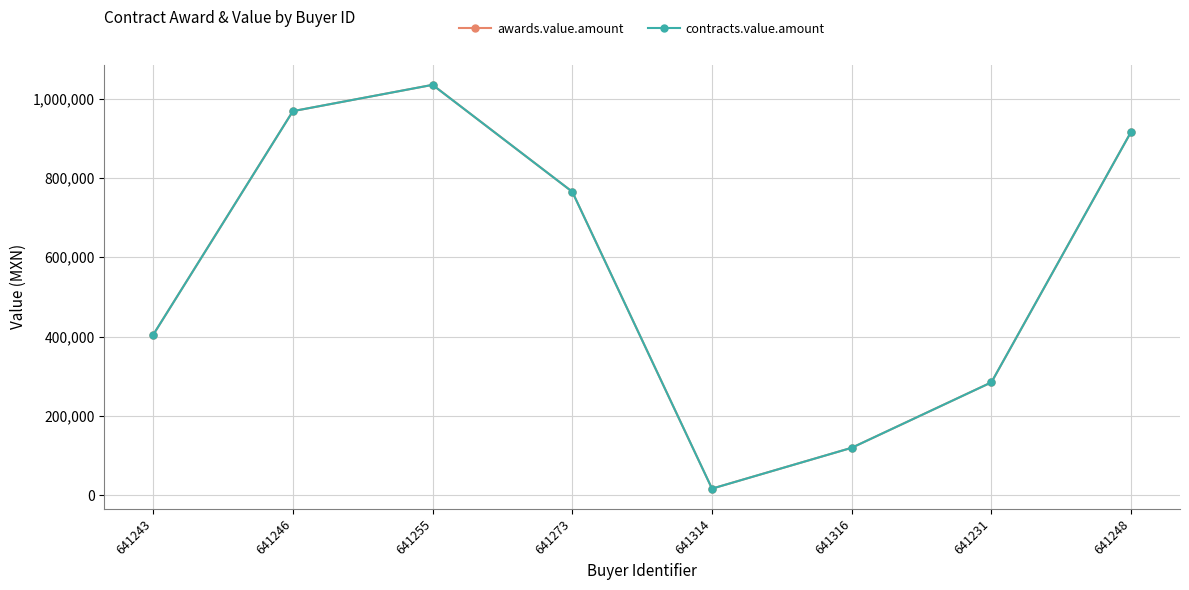

At how many categories does at least one series exceed 34356?

7